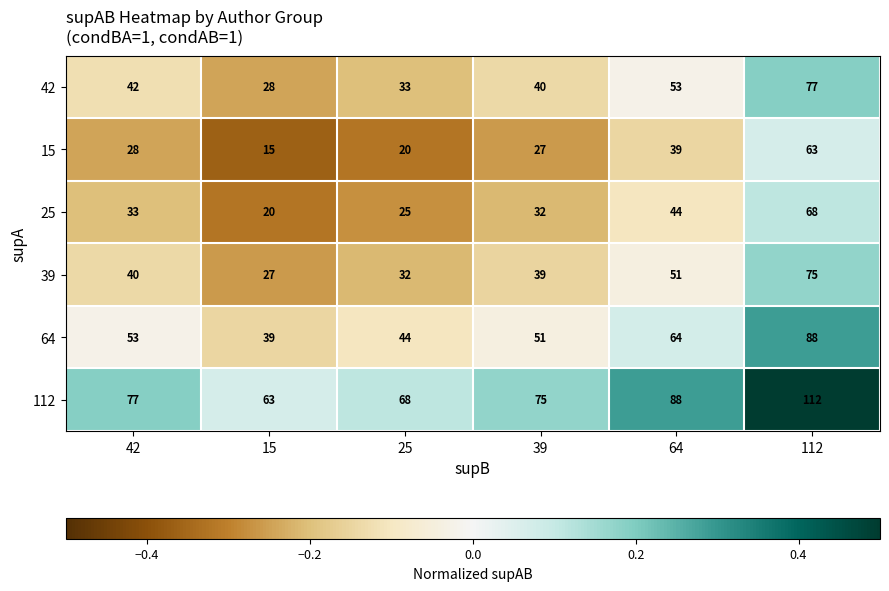

How many categories are shown in the chart?

6